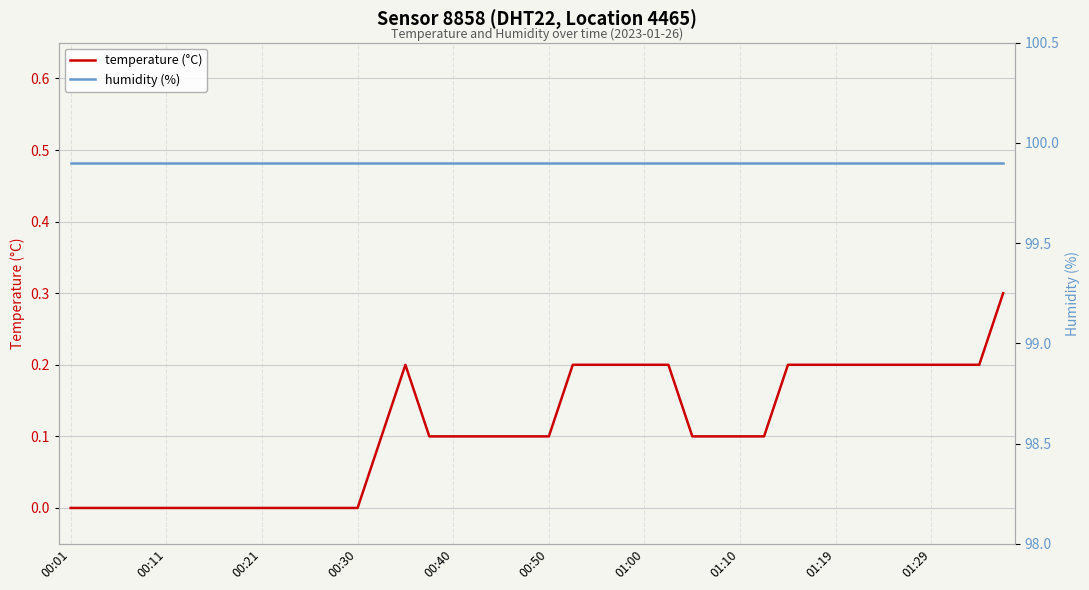

What is the maximum value for temperature (°C)?

0.3